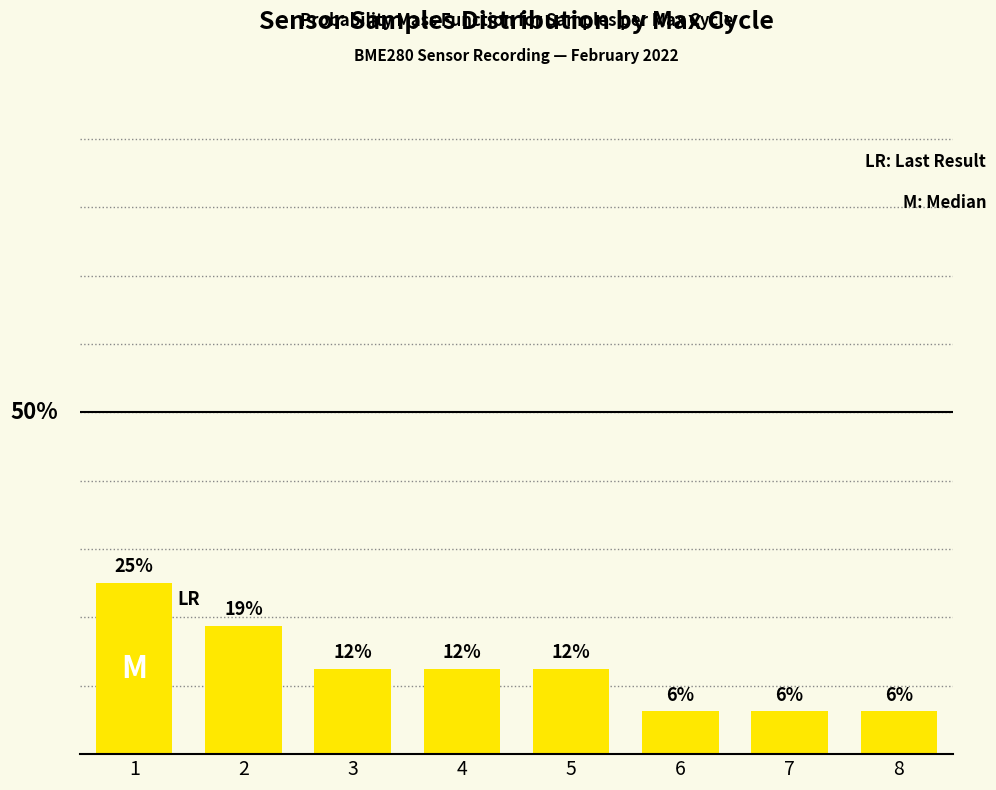

What is the smallest value displayed?

6.2